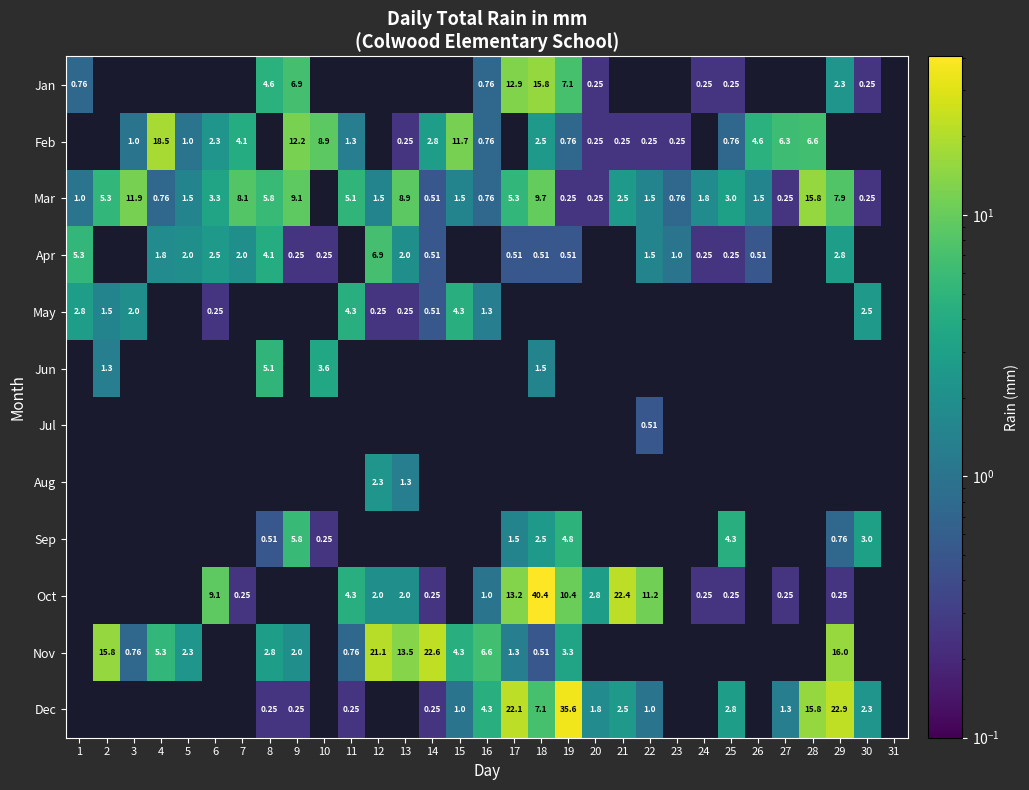

Is the value of Nov at 17 greater than the value of Apr at 22?

No